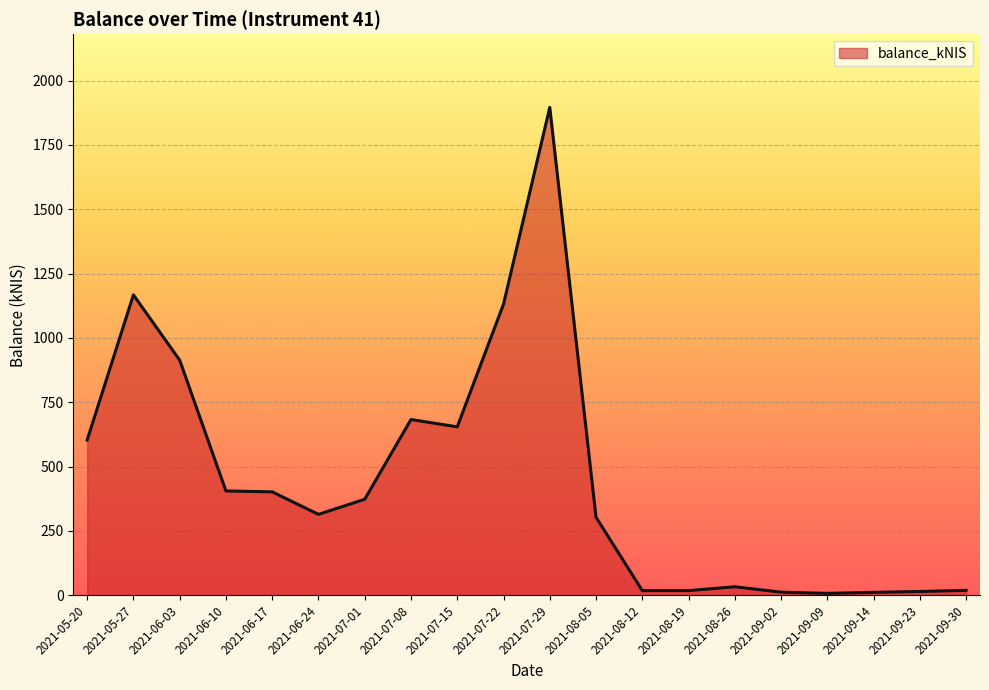

What value does the data have at 2021-06-17?

401.7